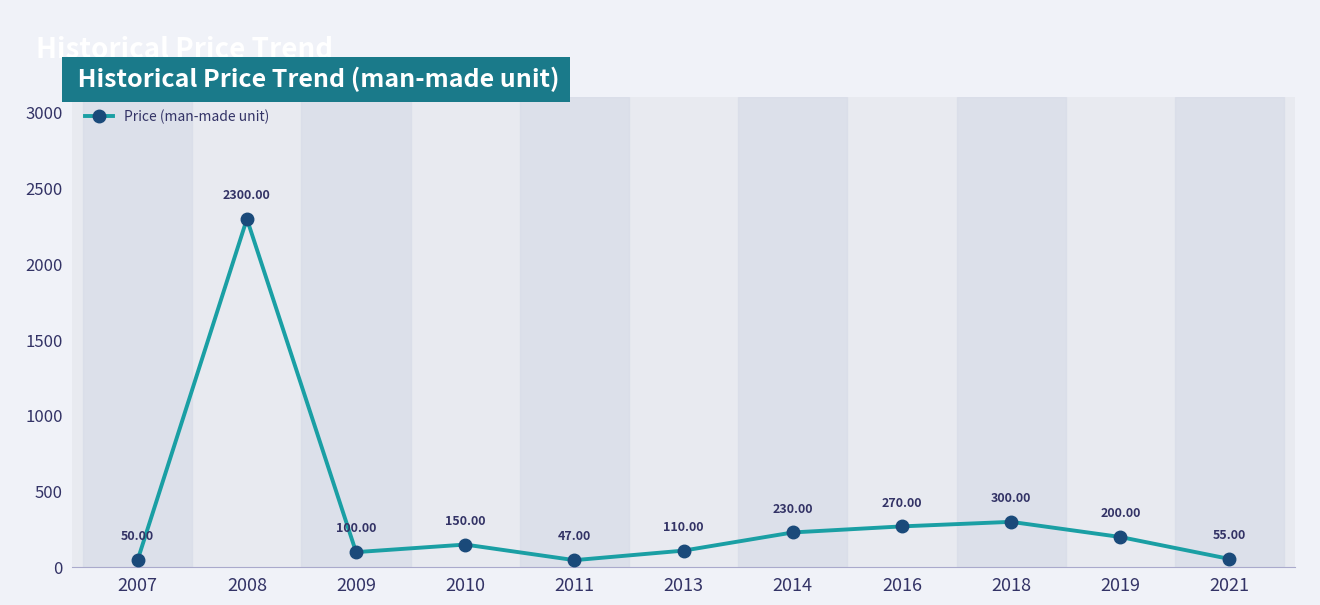

Which category has the lowest value across all series?

2011